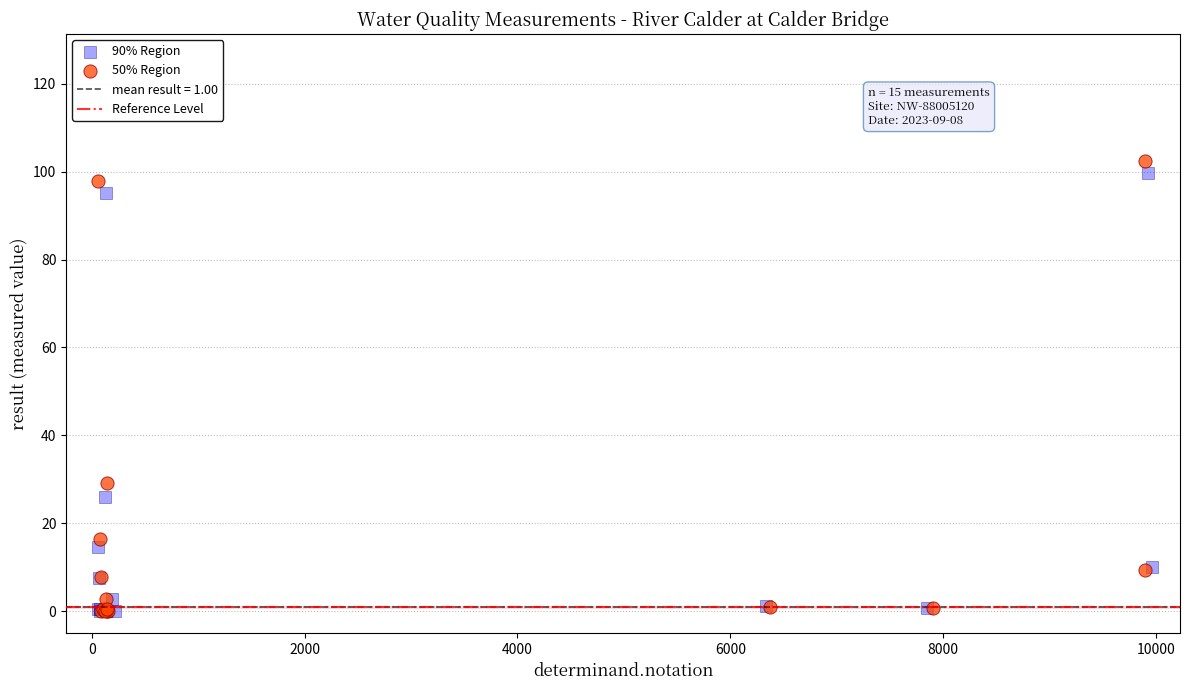

Which series has the widest spread of Y values?

50% Region